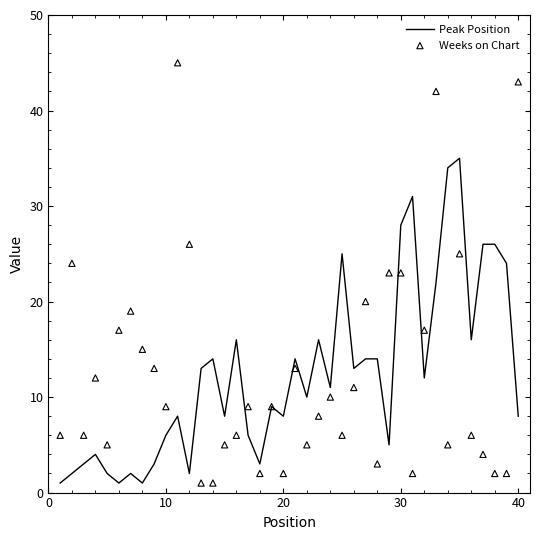

At how many categories does at least one series exceed 36?

3